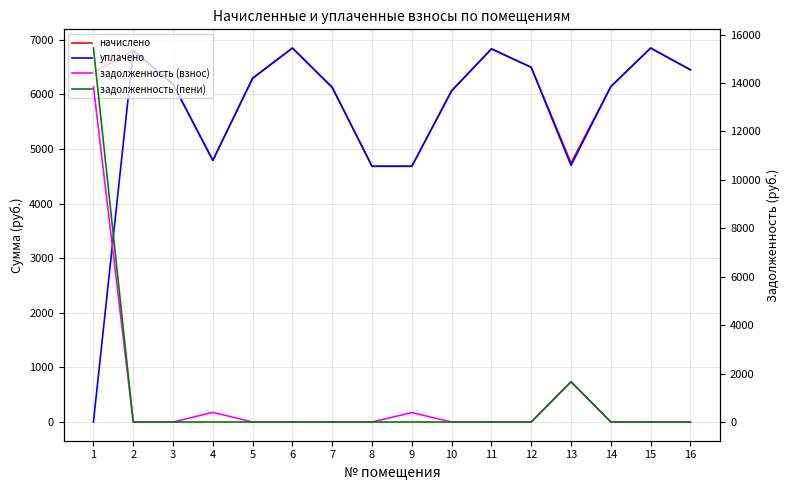

Reading left to right, list all the values displayed in this chart.

начислено: 6405.1	6804.5	6190.1	4792.3	6297.6	6850.6	6128.6	4684.8	4684.8	6067.2	6835.2	6497.3	4746.2	6144.0	6850.6	6451.2
уплачено: 0.0	6804.5	6190.1	4792.3	6297.6	6850.6	6128.6	4684.8	4684.8	6067.2	6835.2	6497.3	4700.0	6144.0	6850.6	6451.2
задолженность (взнос): 13844.4	0.0	0.0	399.4	0.0	0.0	0.0	0.0	390.4	0.0	0.0	0.0	1670.9	0.0	0.0	0.0
задолженность (пени): 15445.7	0.0	0.0	0.0	0.0	0.0	0.0	0.0	0.0	0.0	0.0	0.0	1657.5	0.0	0.0	0.0